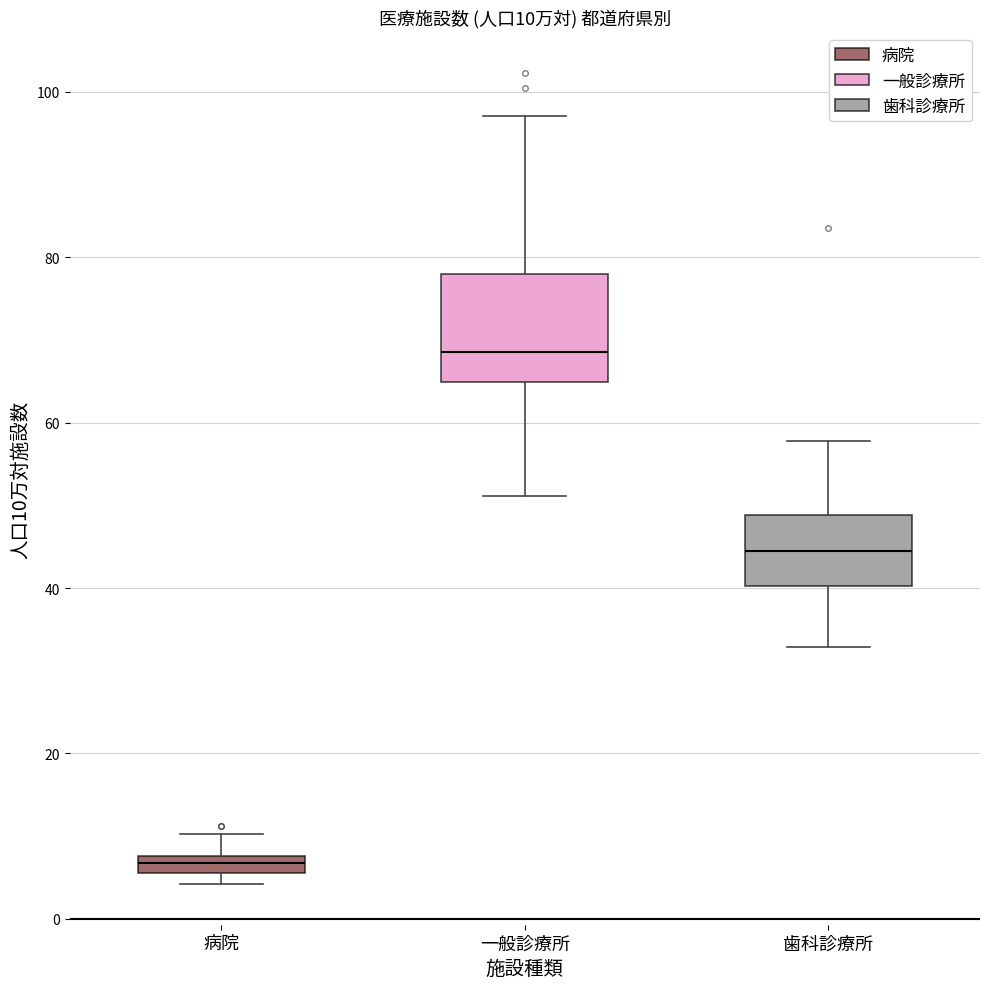

Which box is the tallest, from its lower edge to its upper edge?

一般診療所